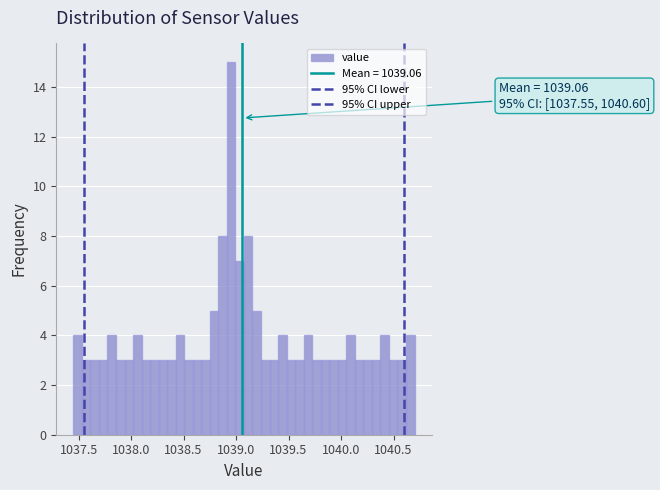

Read against the x-axis, roughly where is the centre of the tallest bar?

1038.95